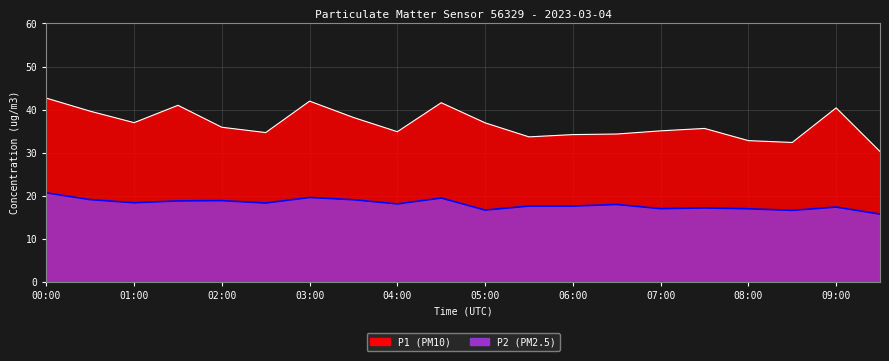

The value of P1 at 04:30 is 41.6. True or false?

True